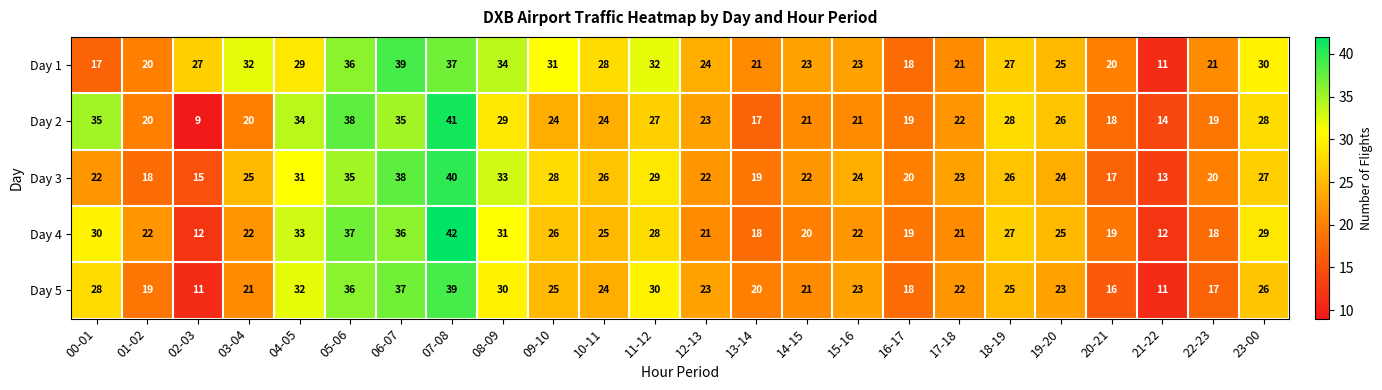

What is the total value across all series at 17-18?

109